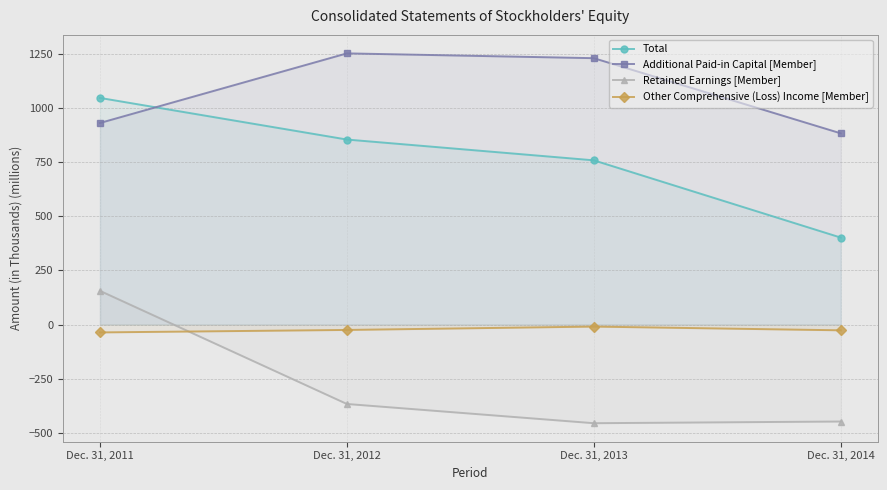

True or false: Retained Earnings [Member] and Additional Paid-in Capital [Member] intersect in this chart.

False